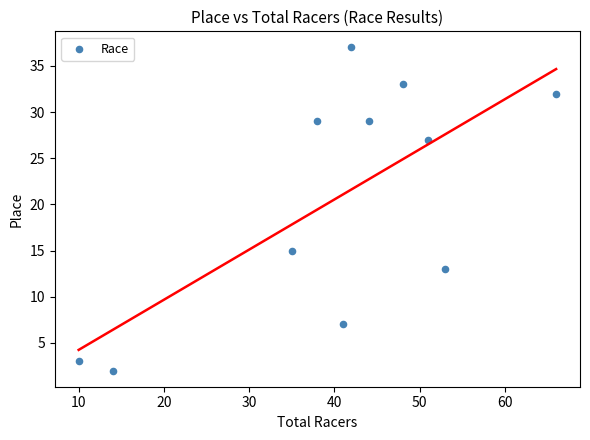

What Y value in the scatter plot is closest to 19?

15